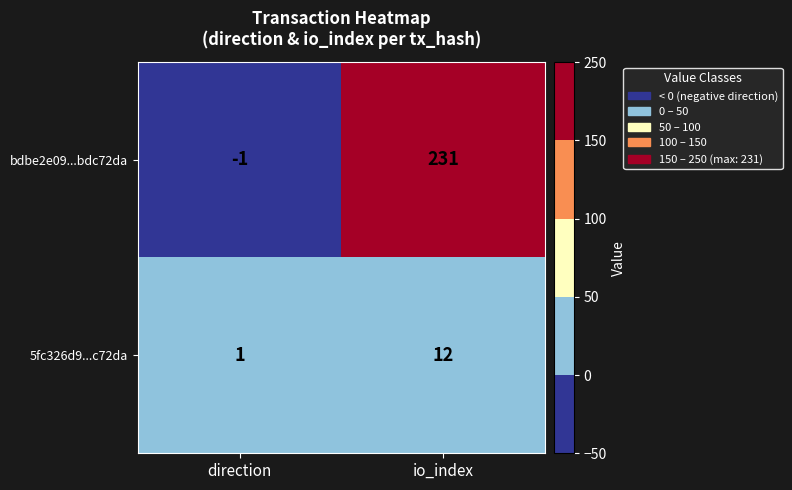

At which label does bdbe2e09...bdc72da reach its peak?

io_index